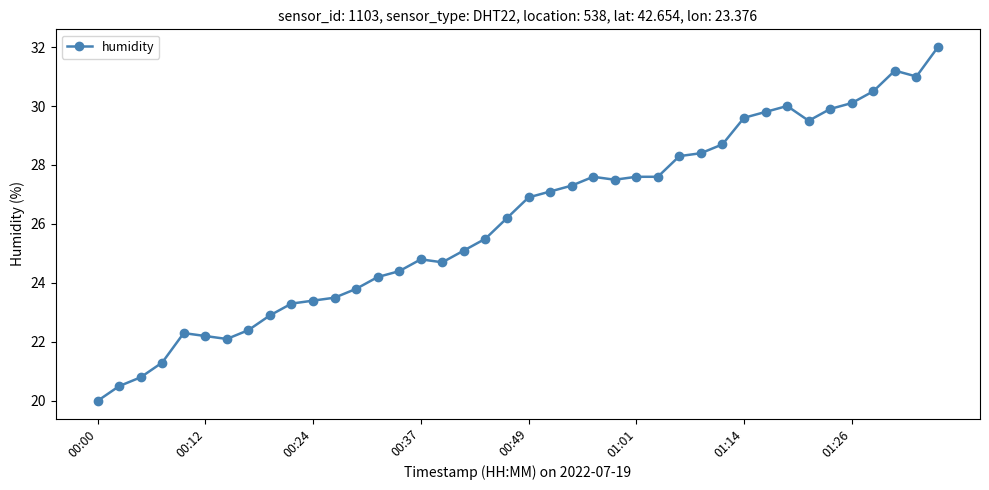

What is the value of the 16th point from the left?

24.8